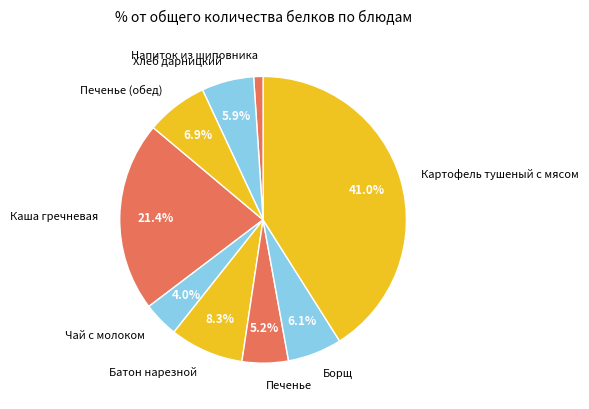

Which has a higher value, Батон нарезной or Напиток из шиповника?

Батон нарезной